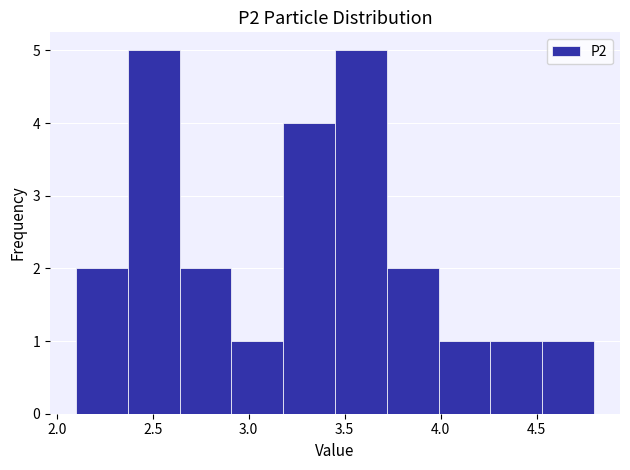

Reading left to right, list every bar in this chart as the range it spans on the x-axis followed by its height. Neither the bar edges nor the heights are printed on the chart, so give them approximately, as read against the axes.

2.10 to 2.37: 2
2.37 to 2.64: 5
2.64 to 2.91: 2
2.91 to 3.18: 1
3.18 to 3.45: 4
3.45 to 3.72: 5
3.72 to 3.99: 2
3.99 to 4.26: 1
4.26 to 4.53: 1
4.53 to 4.80: 1